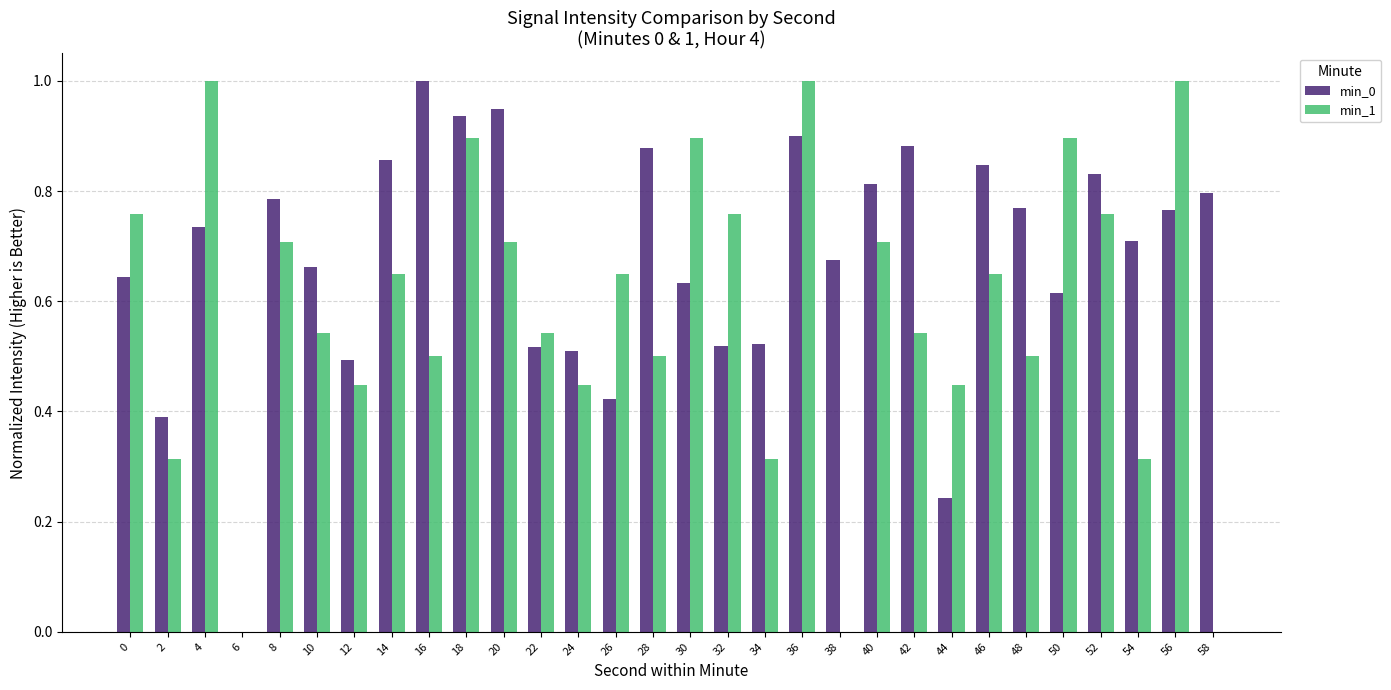

The value of min_1 at 54 is 0.2. True or false?

False